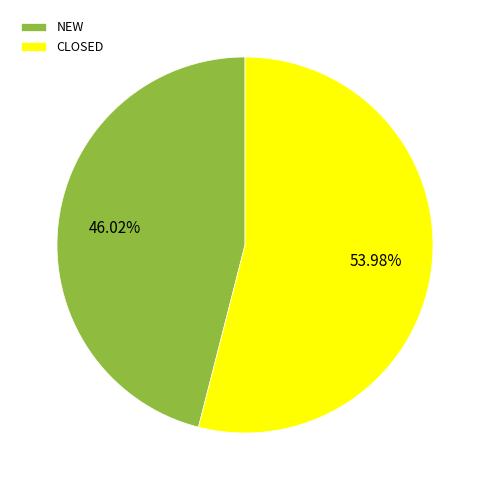

Is there any slice that represents more than half of the pie?

Yes